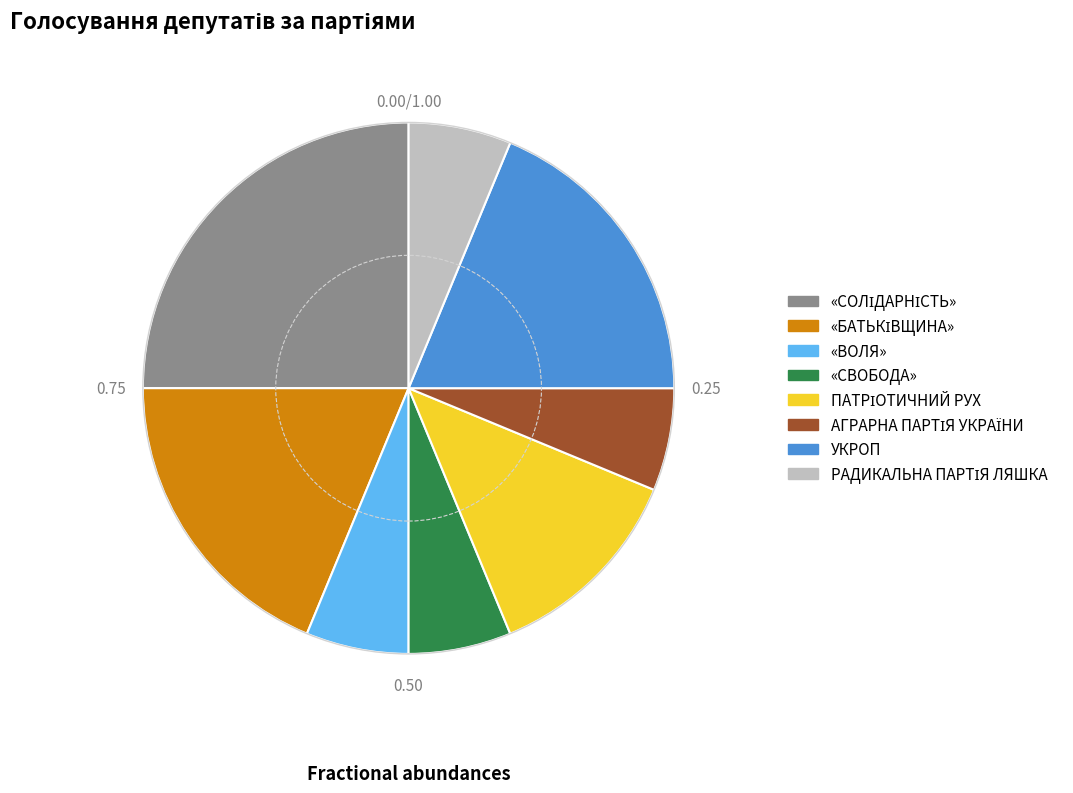

Is there a majority slice in this chart?

No